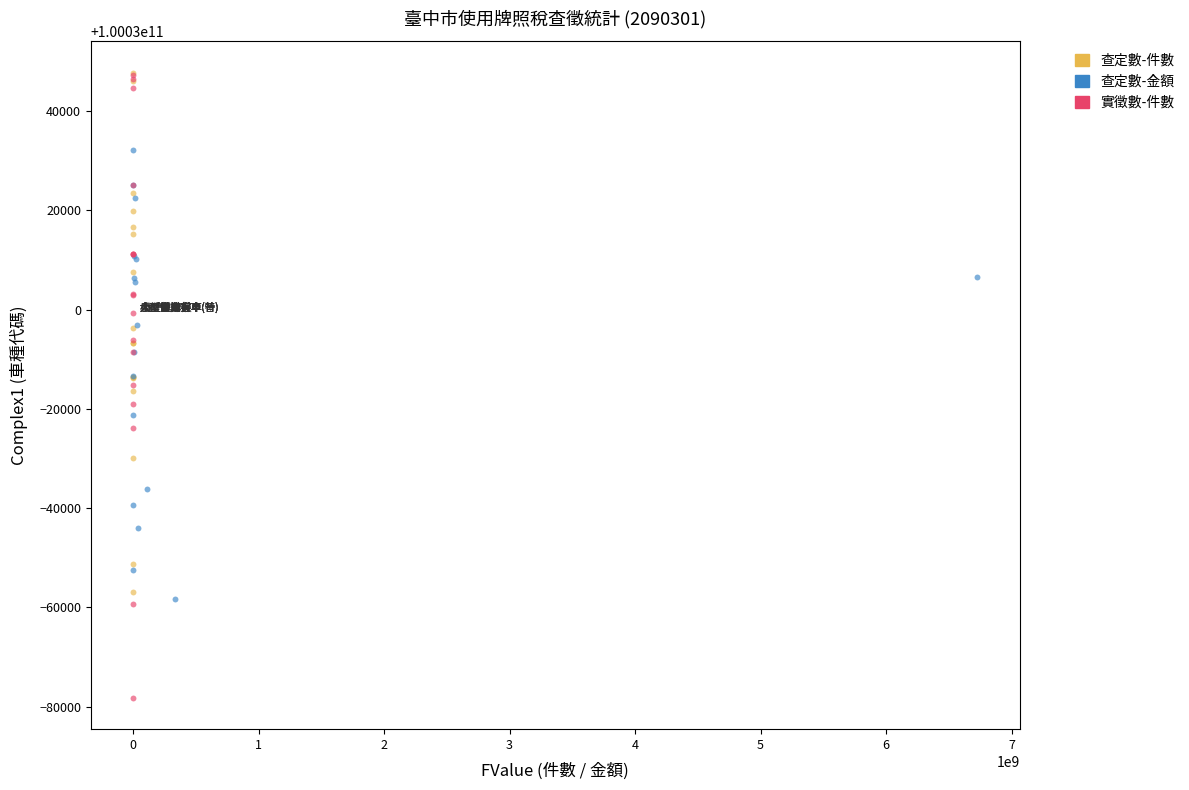

Which series reaches the minimum Y coordinate?

實徵數-件數